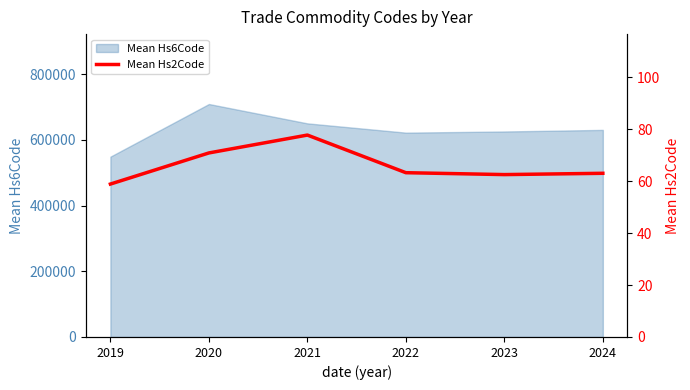

What is the minimum value shown in the chart?

58.9